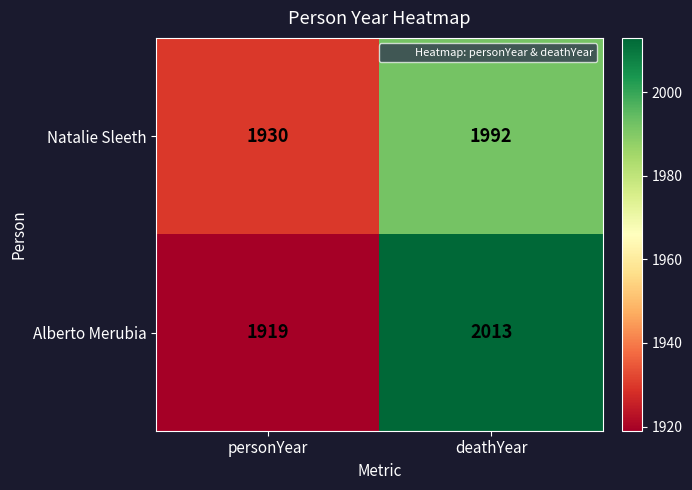

Rank the series by their average value, from lowest to highest.

Natalie Sleeth, Alberto Merubia